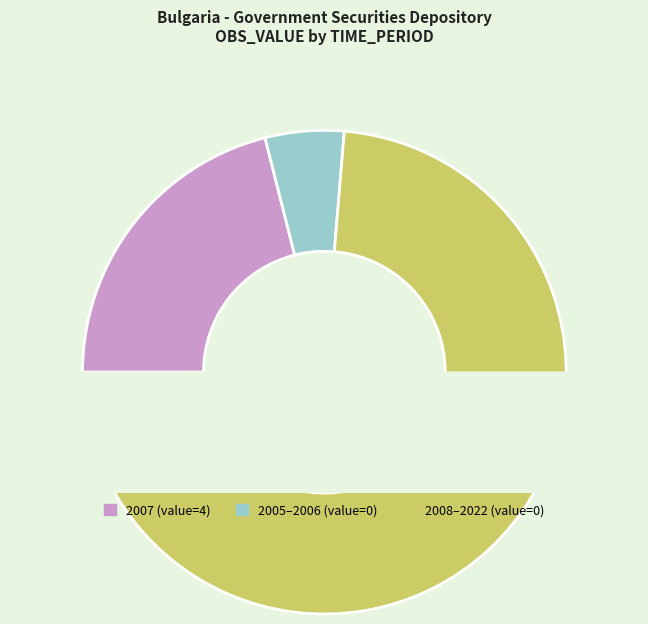

To the nearest percent, what is the difference between the largest and smallest slice percentages?

100%